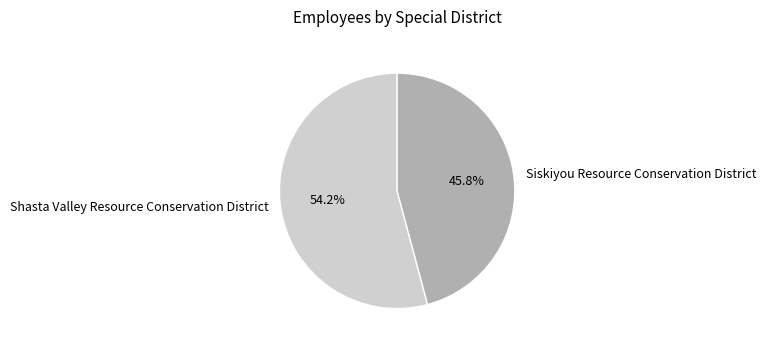

Which has a higher value, Shasta Valley Resource Conservation District or Siskiyou Resource Conservation District?

Shasta Valley Resource Conservation District